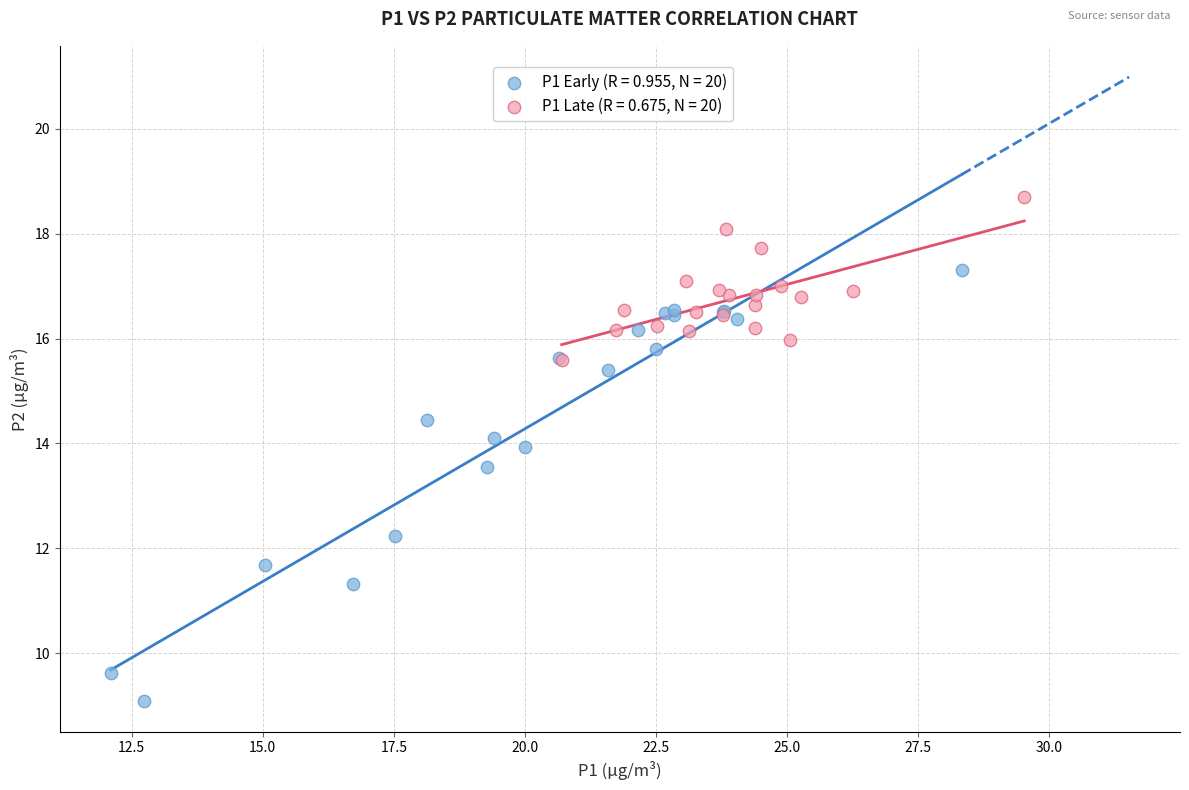

Which series reaches the maximum Y coordinate?

P1 Late (R = 0.675, N = 20)